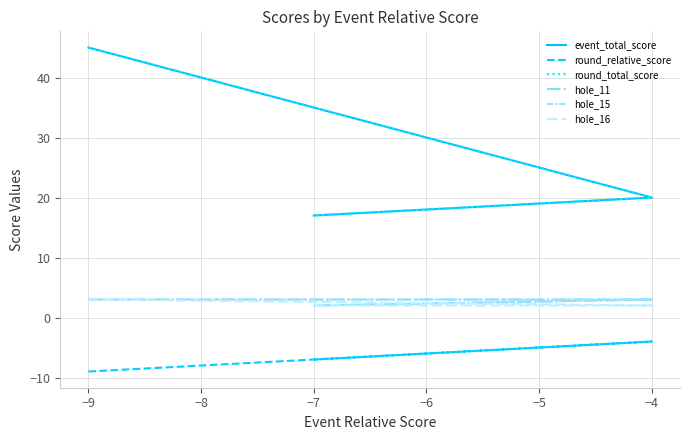

What is the difference between the maximum and minimum values in the hole_15 series?

1